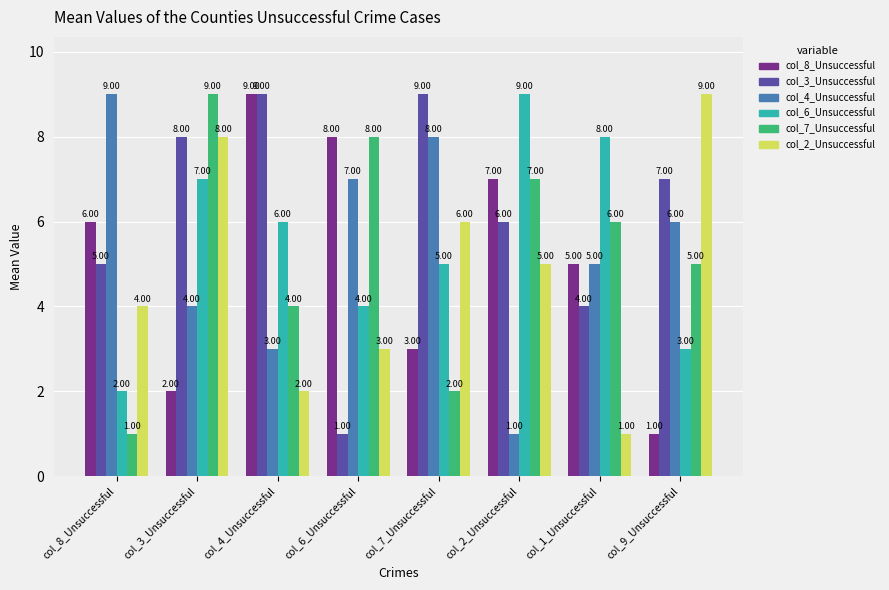

At which category is the sum across all series the highest?

col_3_Unsuccessful